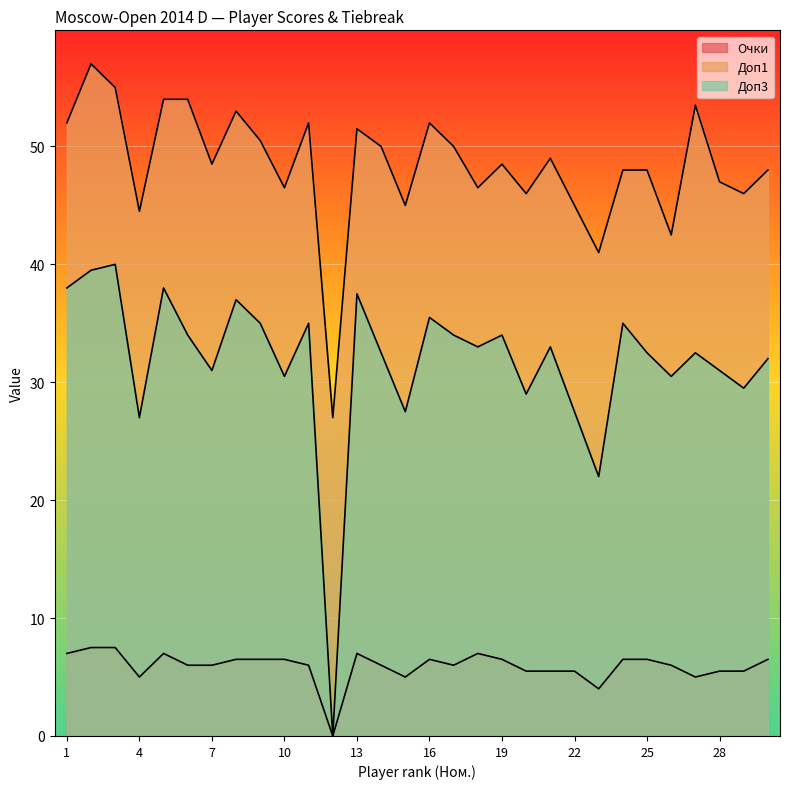

What is the difference between the second highest and minimum values in the Доп1 series?

28.0